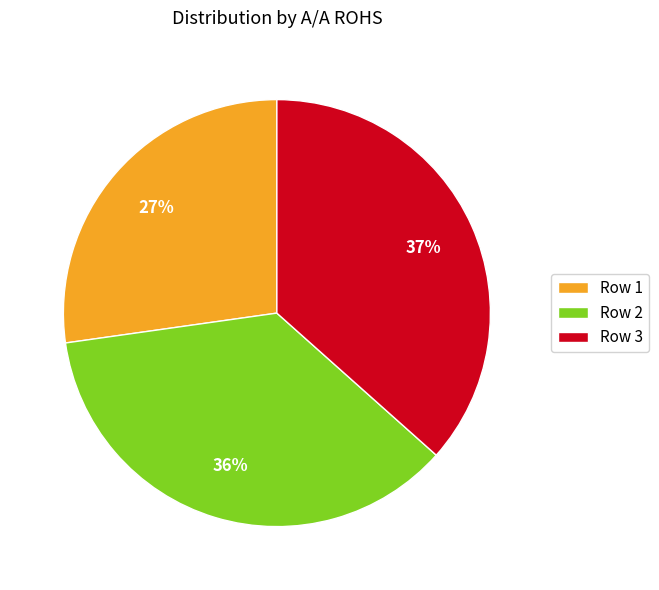

True or false: Row 2 accounts for 22% of the total.

False